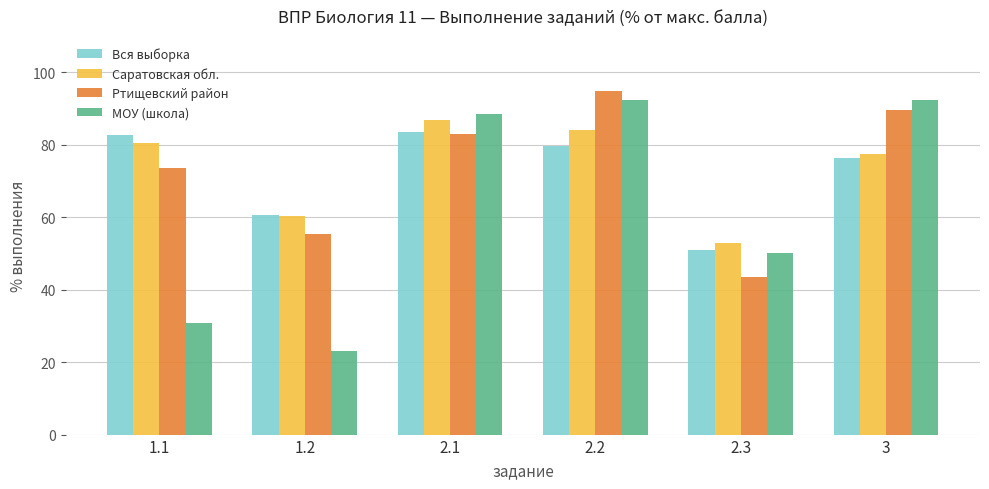

Where is МОУ (школа) nearest to the value 57?

2.3